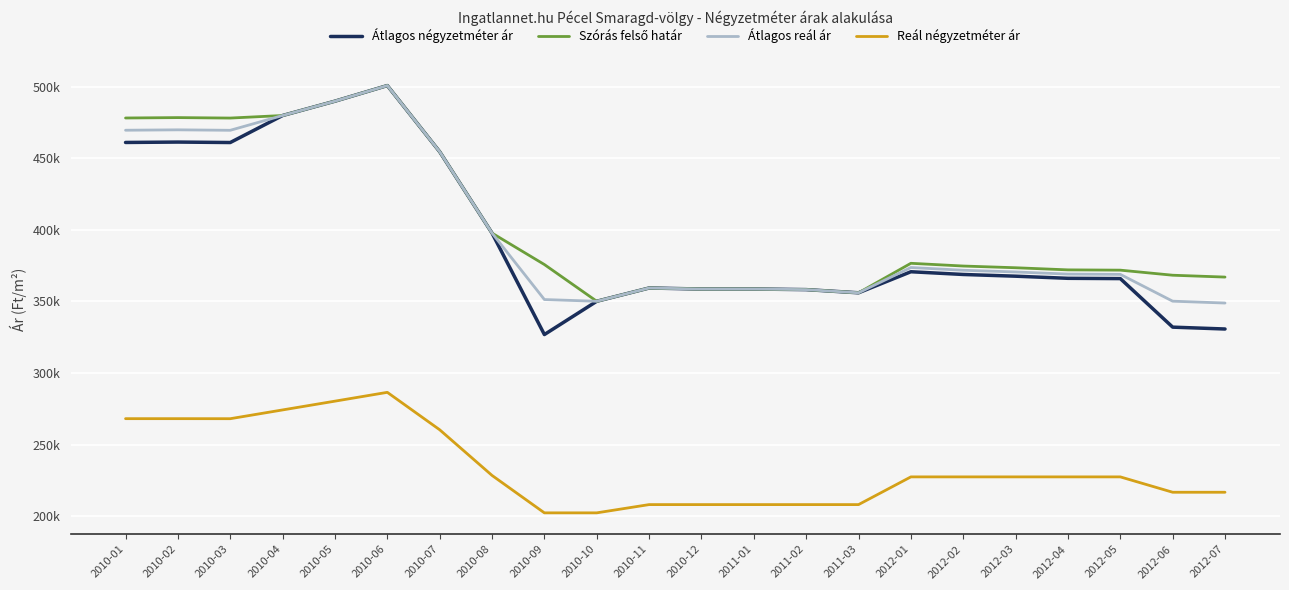

Reading left to right, what are all the values shown in this chart?

Átlagos négyzetméter ár: 2010-01=460946	2010-02=461217	2010-03=460898	2010-04=479760	2010-05=489778	2010-06=500679	2010-07=454478	2010-08=397648	2010-09=326799	2010-10=350046	2010-11=359302	2010-12=358588	2011-01=358588	2011-02=358182	2011-03=355962	2012-01=370660	2012-02=368750	2012-03=367554	2012-04=366069	2012-05=365872	2012-06=331971	2012-07=330672
Szórás felső határ: 2010-01=478034	2010-02=478305	2010-03=477986	2010-04=479760	2010-05=489778	2010-06=500679	2010-07=454478	2010-08=397648	2010-09=375695	2010-10=350046	2010-11=359302	2010-12=358588	2011-01=358588	2011-02=358182	2011-03=355962	2012-01=376558	2012-02=374648	2012-03=373452	2012-04=371967	2012-05=371770	2012-06=368231	2012-07=366932
Átlagos reál ár: 2010-01=469490	2010-02=469761	2010-03=469442	2010-04=479760	2010-05=489778	2010-06=500679	2010-07=454478	2010-08=397648	2010-09=351247	2010-10=350046	2010-11=359302	2010-12=358588	2011-01=358588	2011-02=358182	2011-03=355962	2012-01=373609	2012-02=371699	2012-03=370503	2012-04=369018	2012-05=368821	2012-06=350101	2012-07=348802
Reál négyzetméter ár: 2010-01=268059	2010-02=268059	2010-03=268032	2010-04=274160	2010-05=280288	2010-06=286444	2010-07=260311	2010-08=228415	2010-09=202282	2010-10=202282	2010-11=208045	2010-12=208045	2011-01=208045	2011-02=208045	2011-03=208045	2012-01=227401	2012-02=227401	2012-03=227401	2012-04=227401	2012-05=227401	2012-06=216666	2012-07=216666